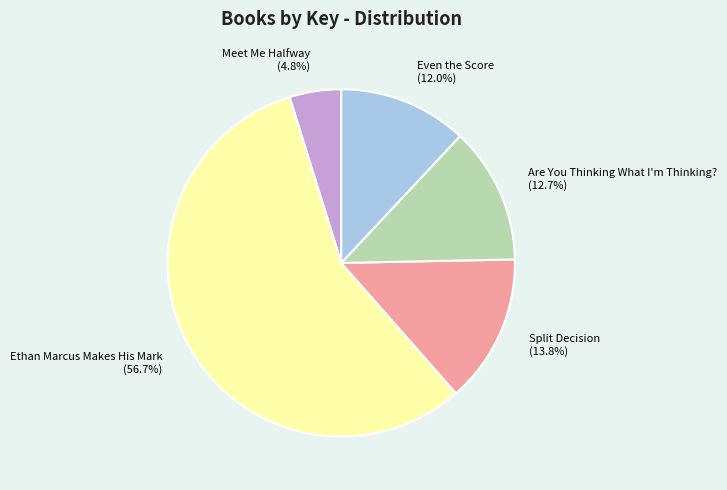

Which slice is the largest?

Ethan Marcus Makes His Mark